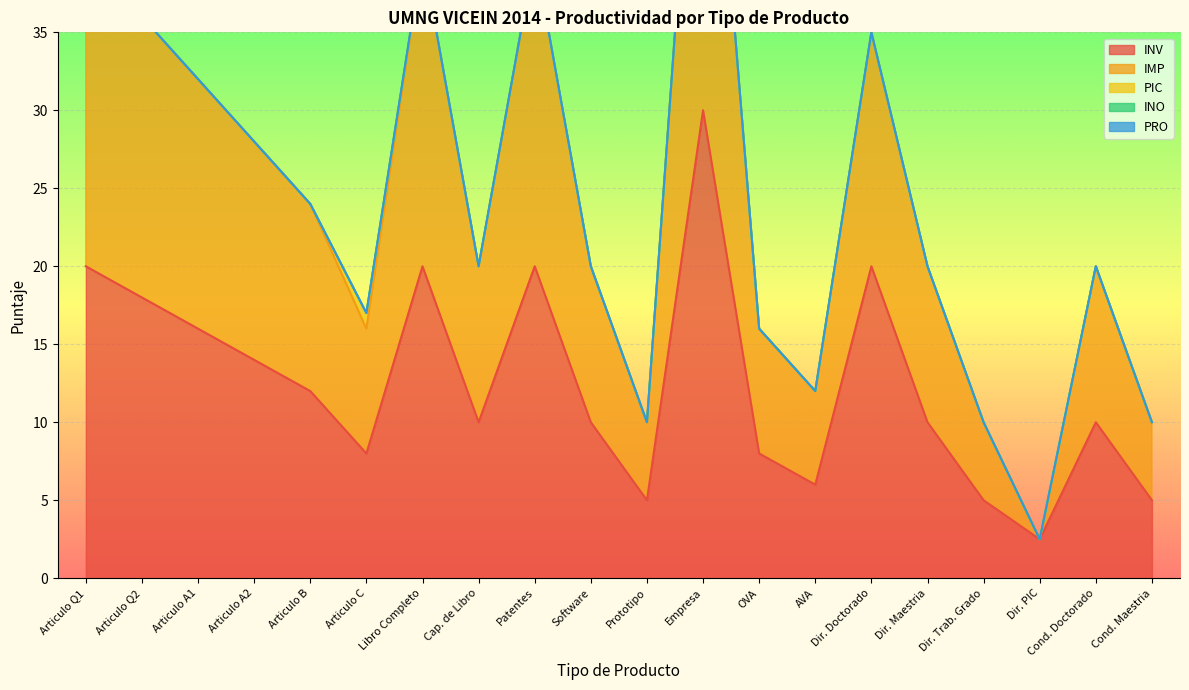

True or false: PIC and INV cross at least once.

False